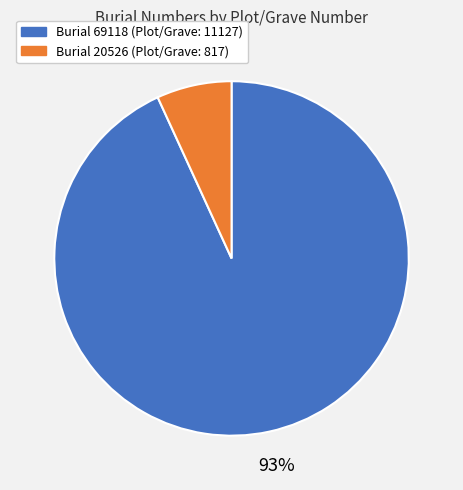

To the nearest percent, what is the average slice percentage?

50%